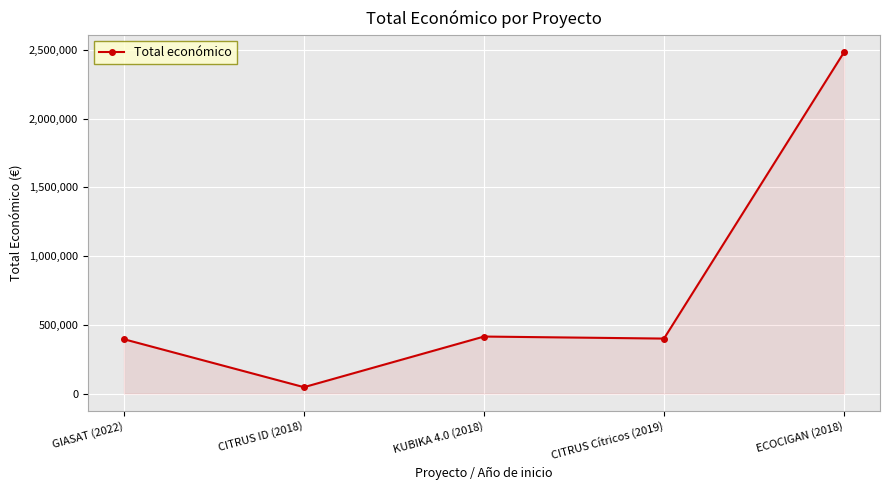

What is the change in value from KUBIKA 4.0 (2018) to CITRUS Cítricos (2019)?

-14763